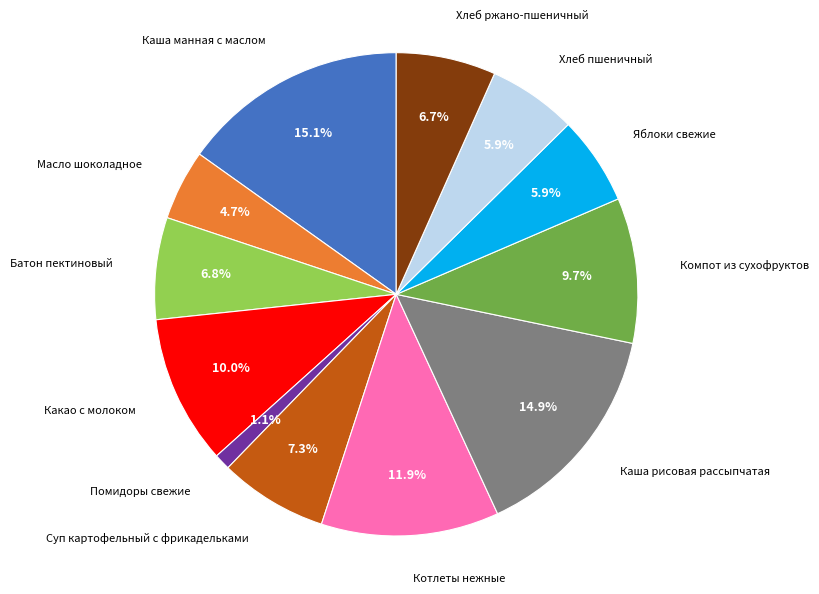

Is the sum of Суп картофельный с фрикадельками and Какао с молоком greater than half?

No